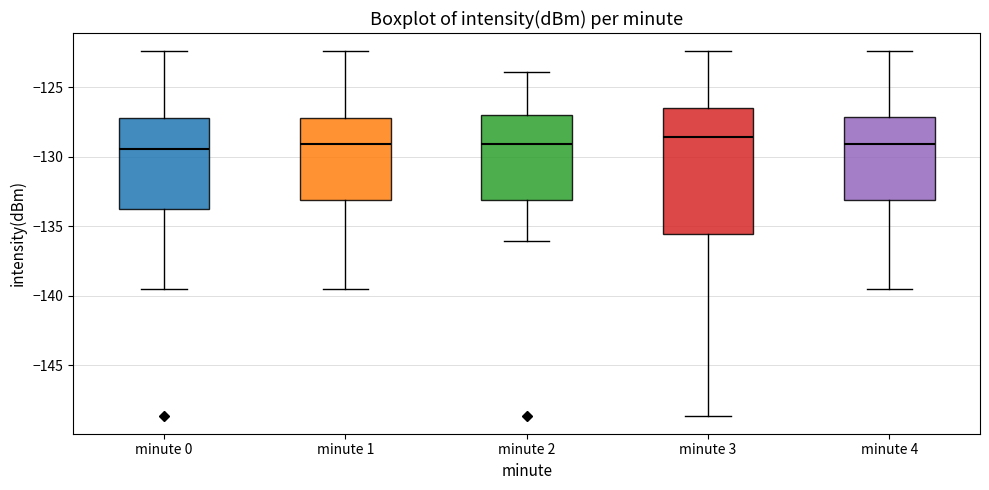

Reading left to right, read every box against the y-axis: the position of its median line, the range the box covers, and the ends of its whiskers. The values are not printed on the chart, so give them approximately, as read against the axis.

minute 0: median -129.5, box -134.0 to -127.0, whiskers -139.5 to -122.5
minute 1: median -129.0, box -133.0 to -127.0, whiskers -139.5 to -122.5
minute 2: median -129.0, box -133.0 to -127.0, whiskers -136.0 to -124.0
minute 3: median -128.5, box -135.5 to -126.5, whiskers -148.5 to -122.5
minute 4: median -129.0, box -133.0 to -127.0, whiskers -139.5 to -122.5